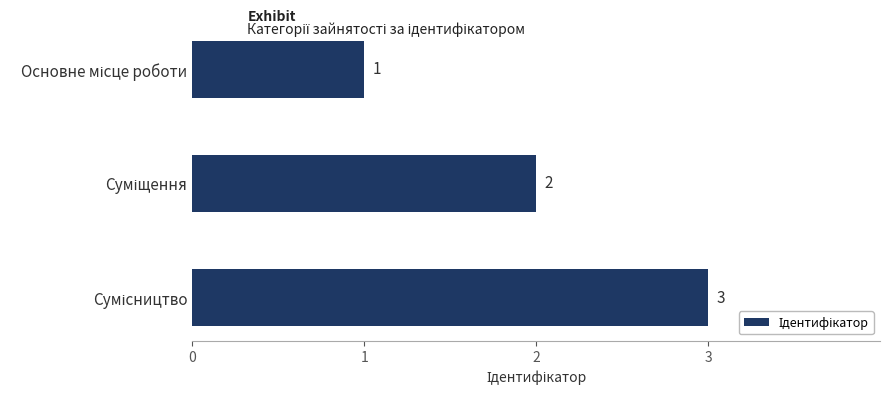

What is the average value?

2